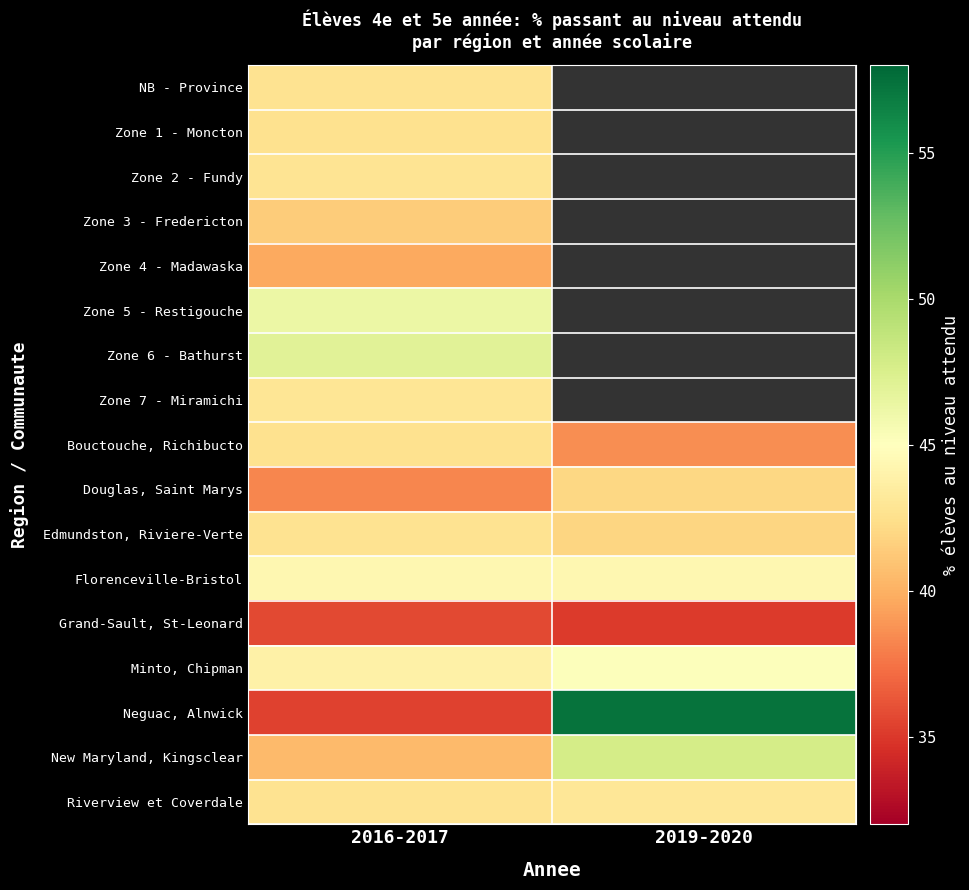

Which has a higher value, 2019-2020 or 2016-2017?

2016-2017